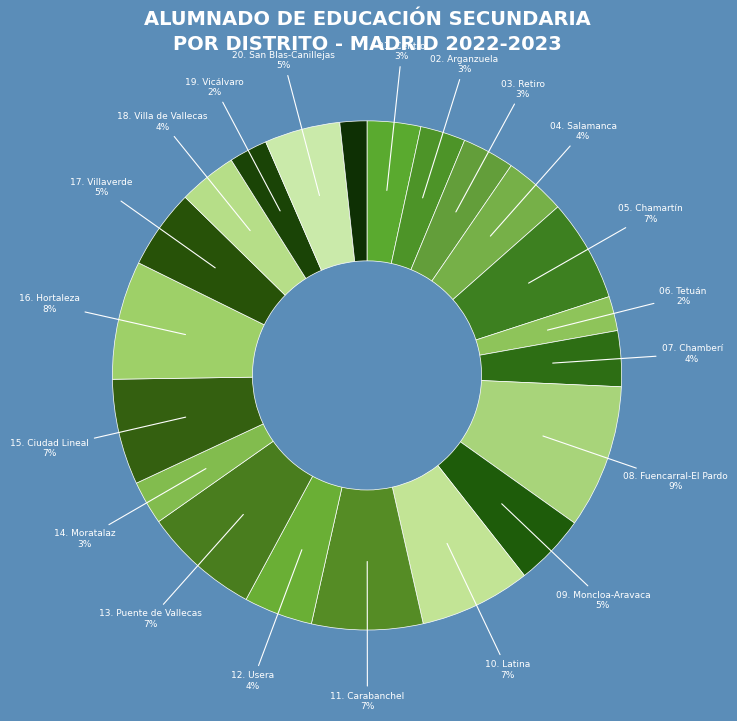

How many slices are in this pie chart?

21